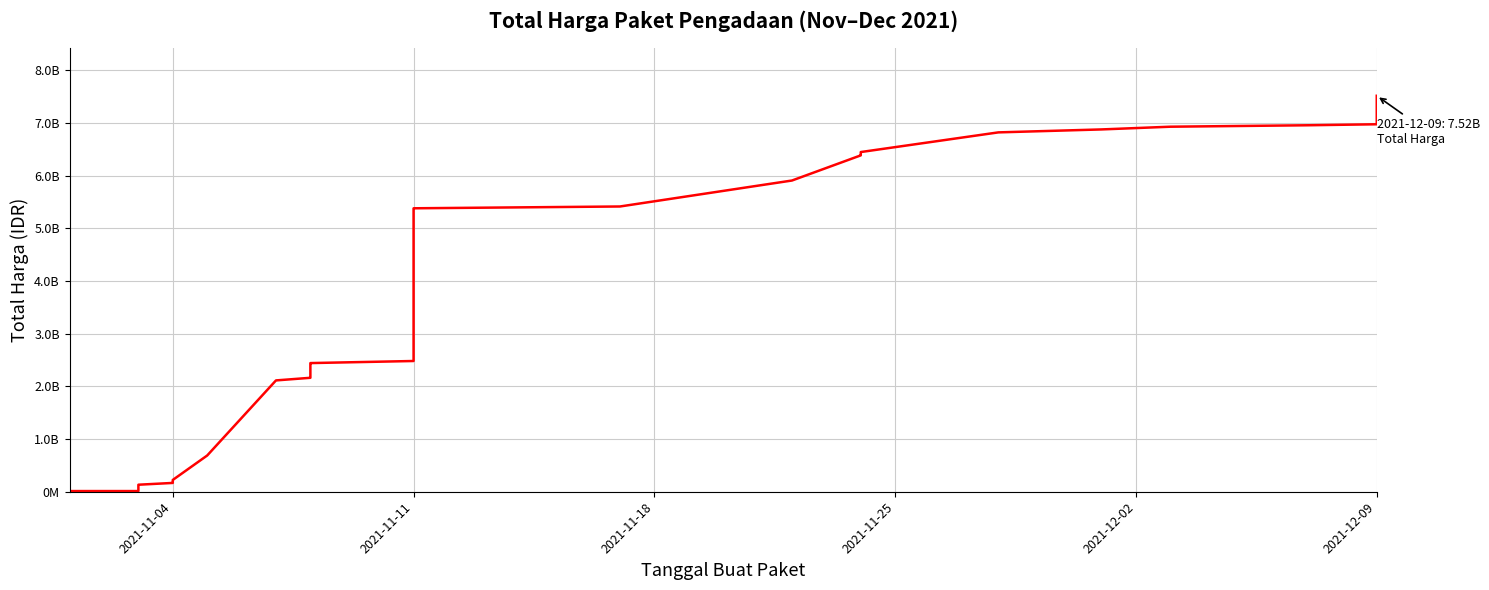

What is the maximum value shown in the chart?

7518497085